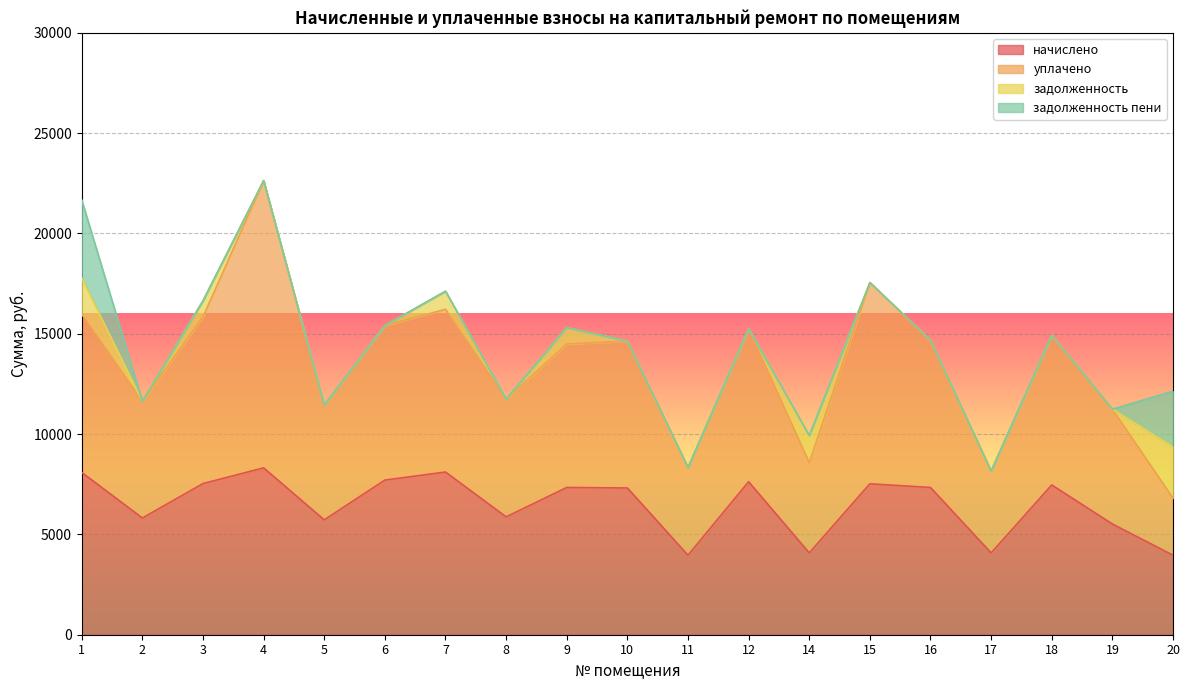

The задолженность series shows -1784.6 at 6. True or false?

False